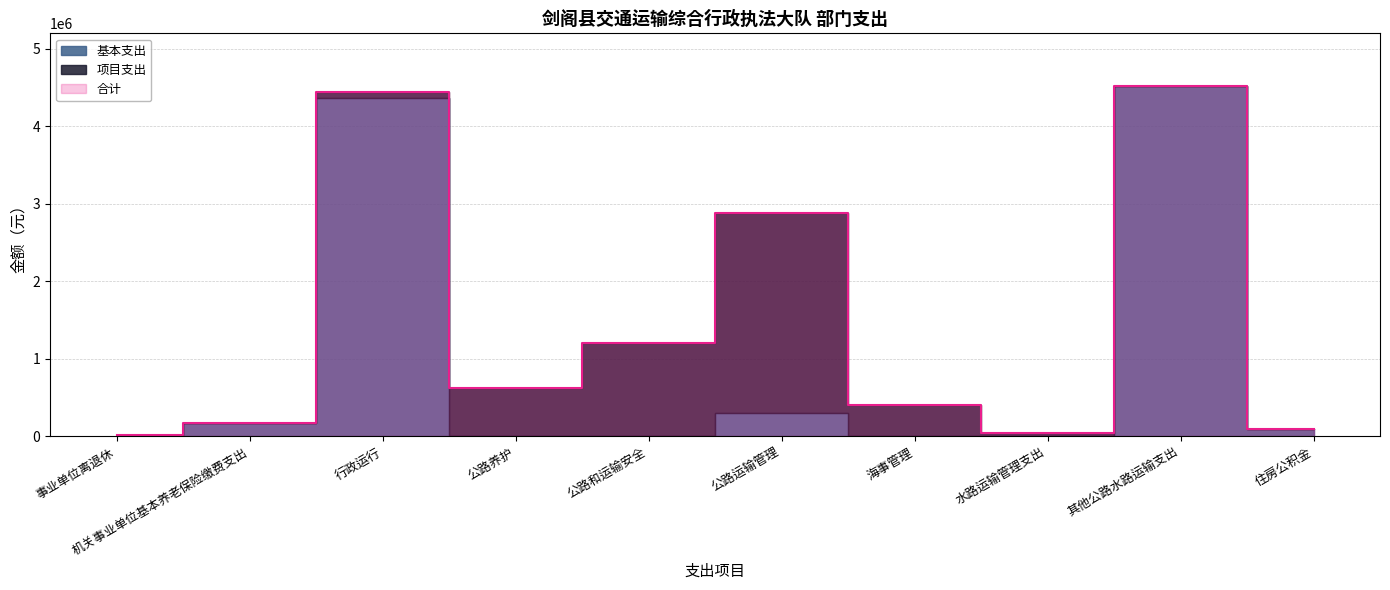

What value does the 基本支出 series have at 行政运行?

4366652.6